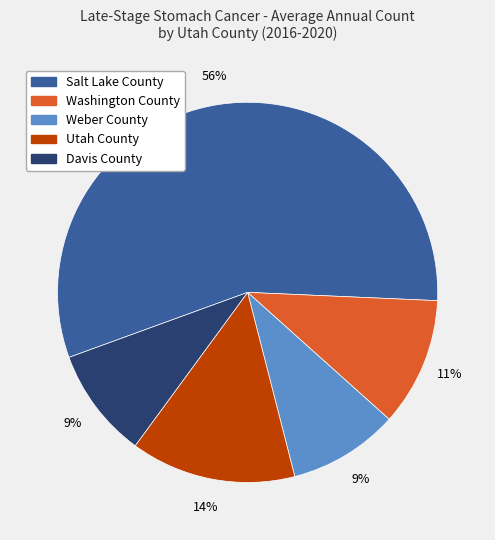

The Davis County slice represents 9% of the pie. True or false?

True